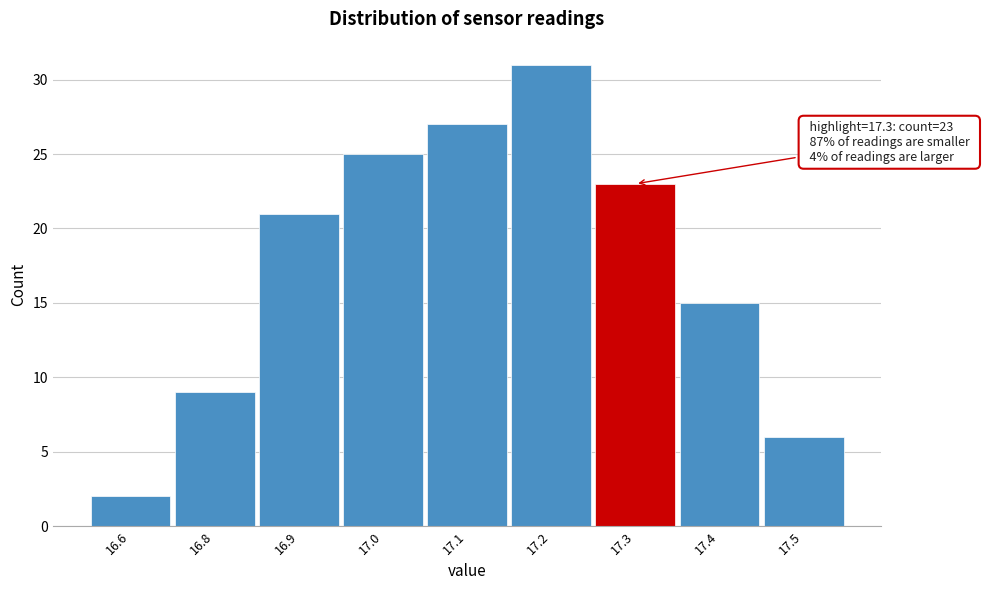

Reading left to right, extract all data points from this chart.

16.6=2	16.8=9	16.9=21	17.0=25	17.1=27	17.2=31	17.3=23	17.4=15	17.5=6